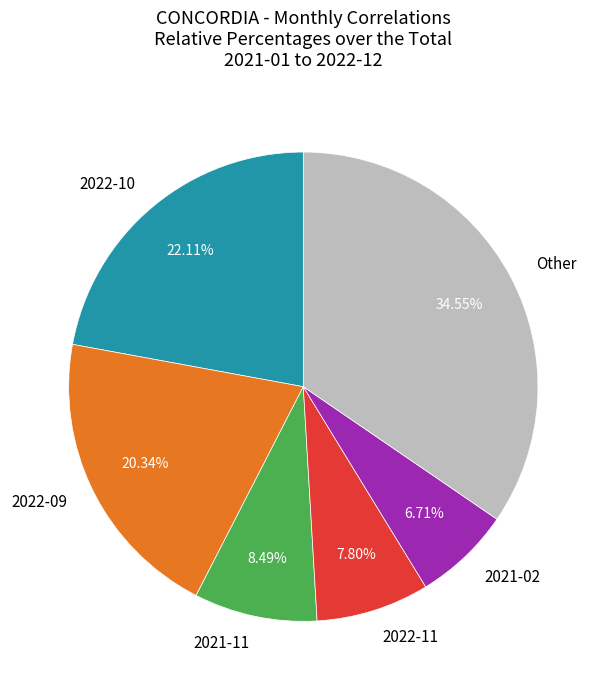

To the nearest percent, what is the average slice percentage?

17%